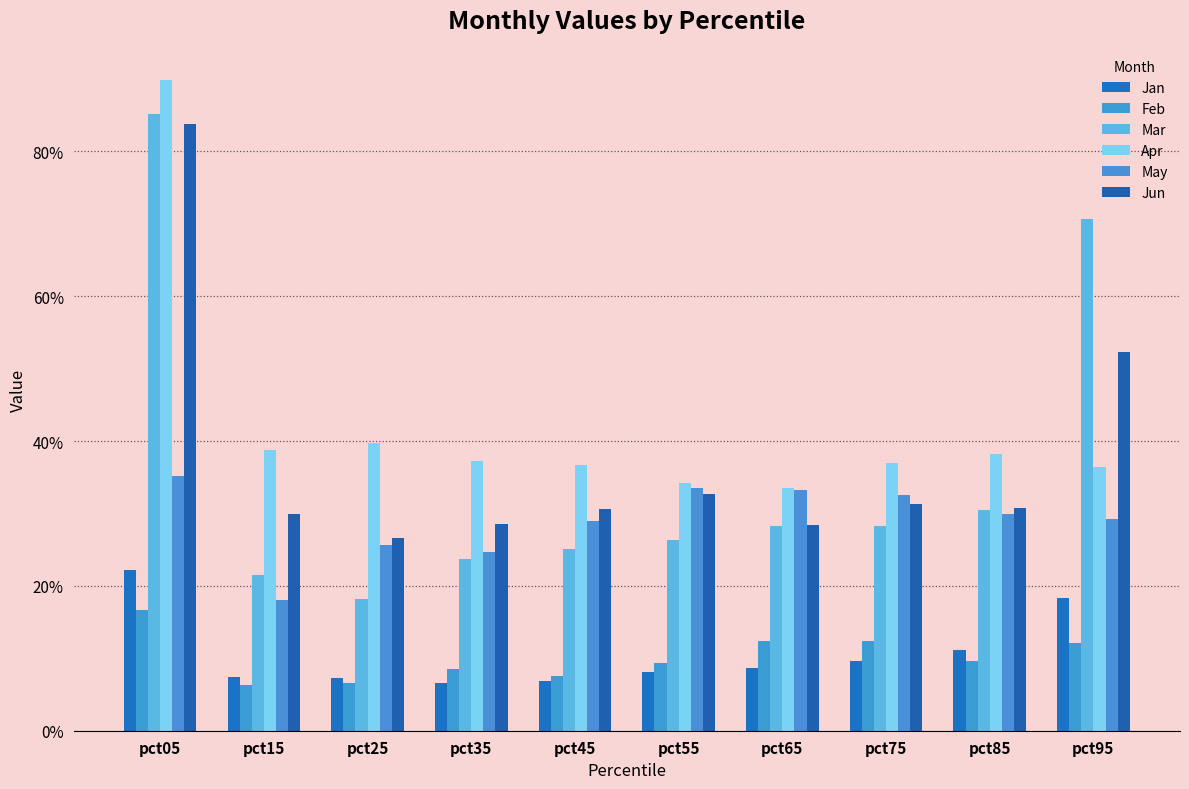

What is the spread (max minus min) of values at pct75?

0.3